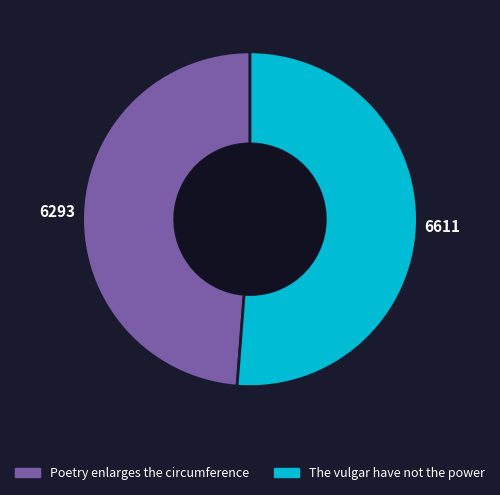

How many slices are in this pie chart?

2